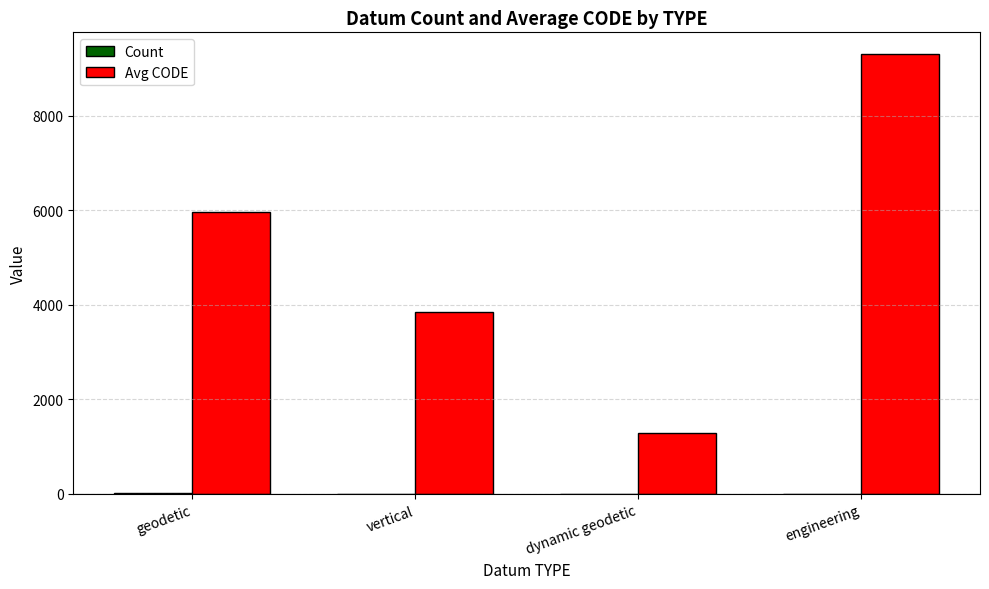

Which label corresponds to the largest value in the chart?

engineering